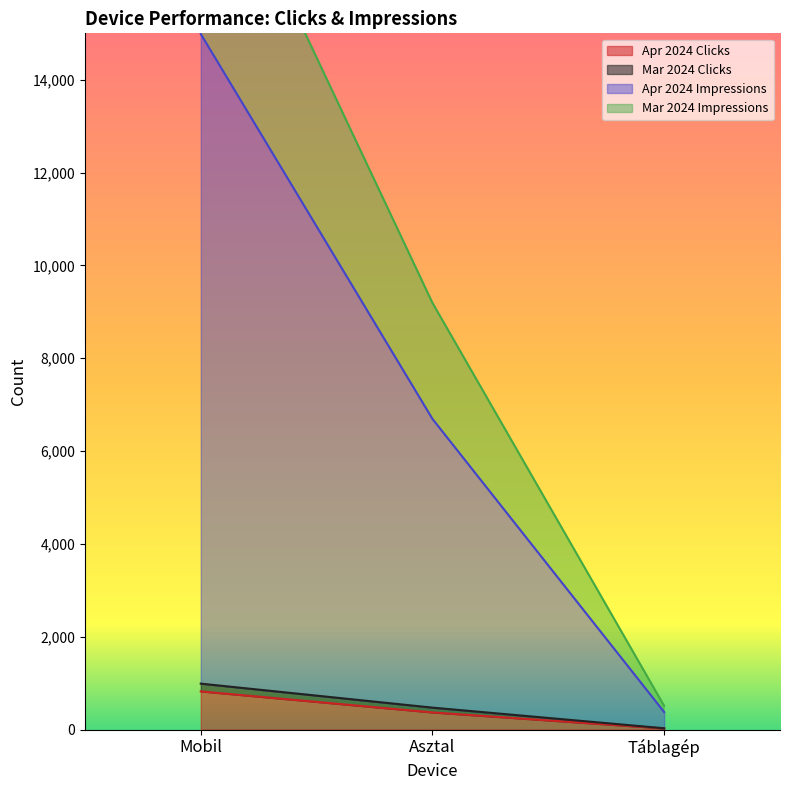

The Mar 2024 Clicks series shows 683 at Mobil. True or false?

False